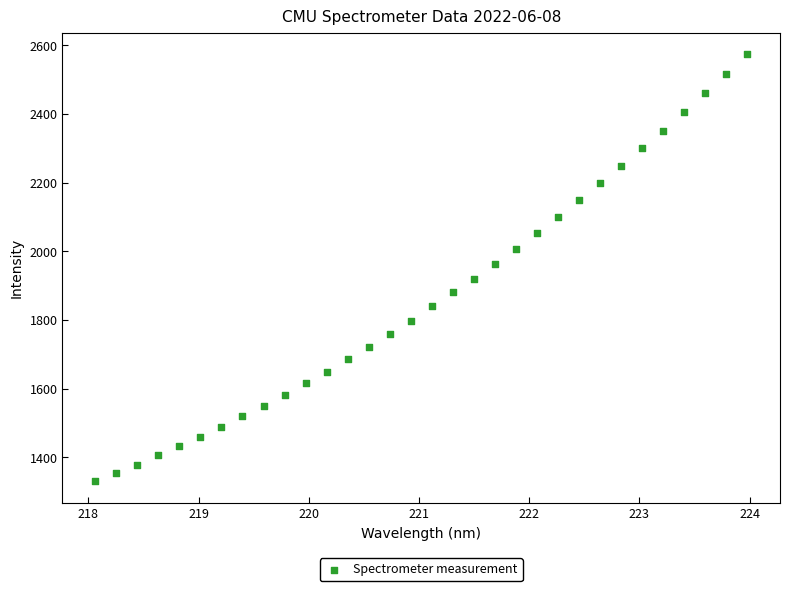

What is the range of Y values (max minus min)?

1243.5